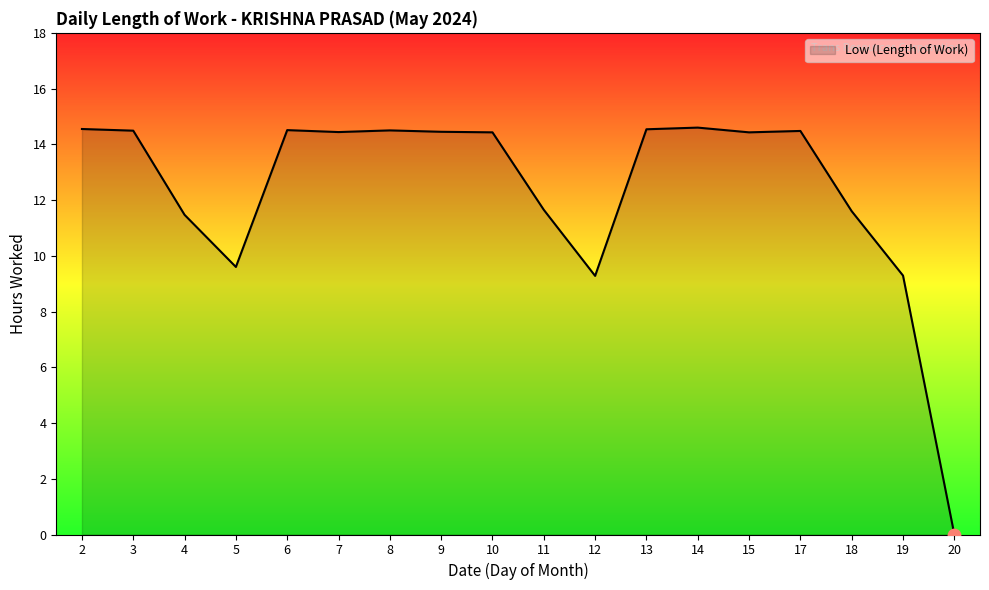

Approximately how many times larger is the value at 12 compared to 9?

0.6